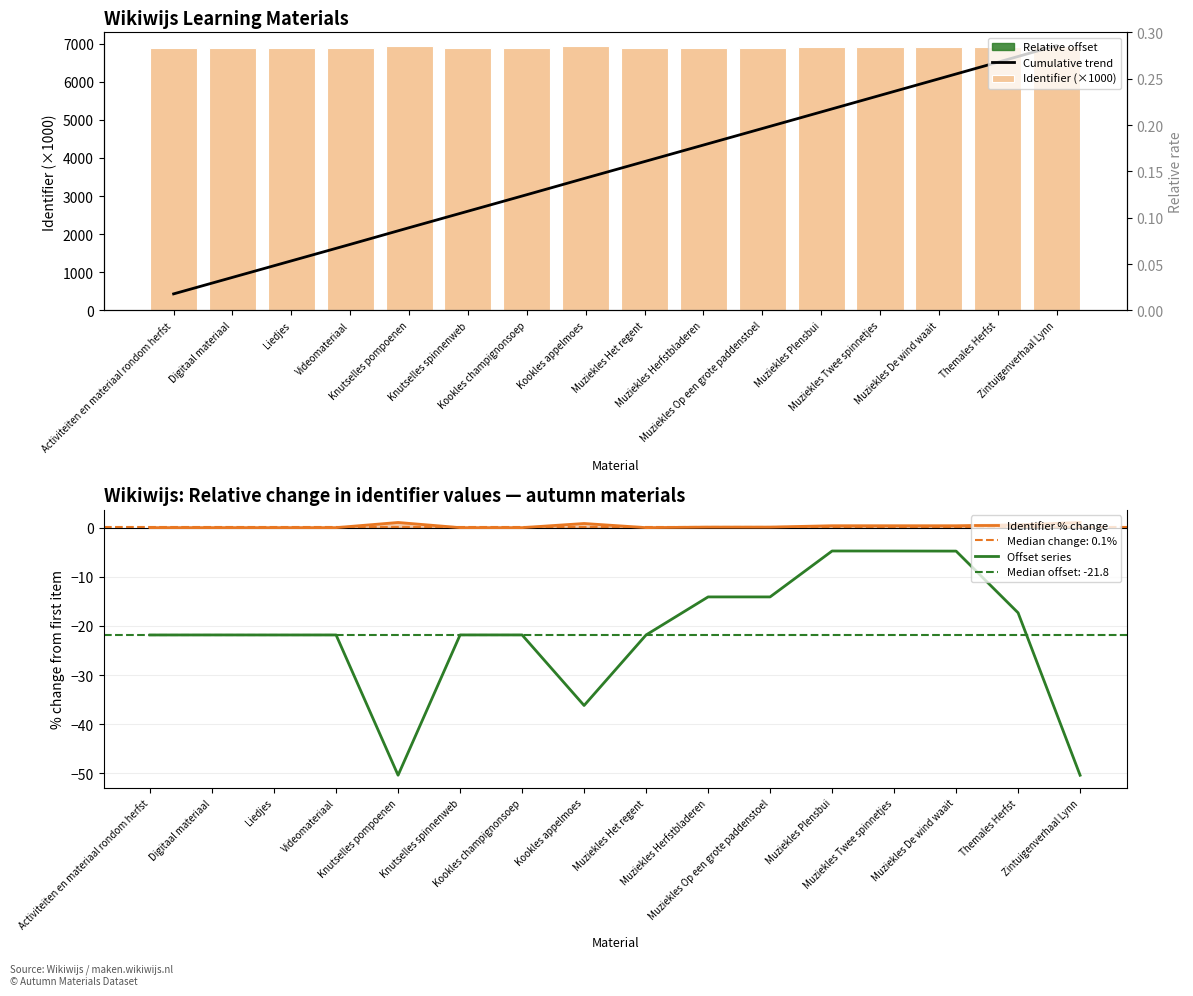

At how many categories does at least one series exceed 4020?

16